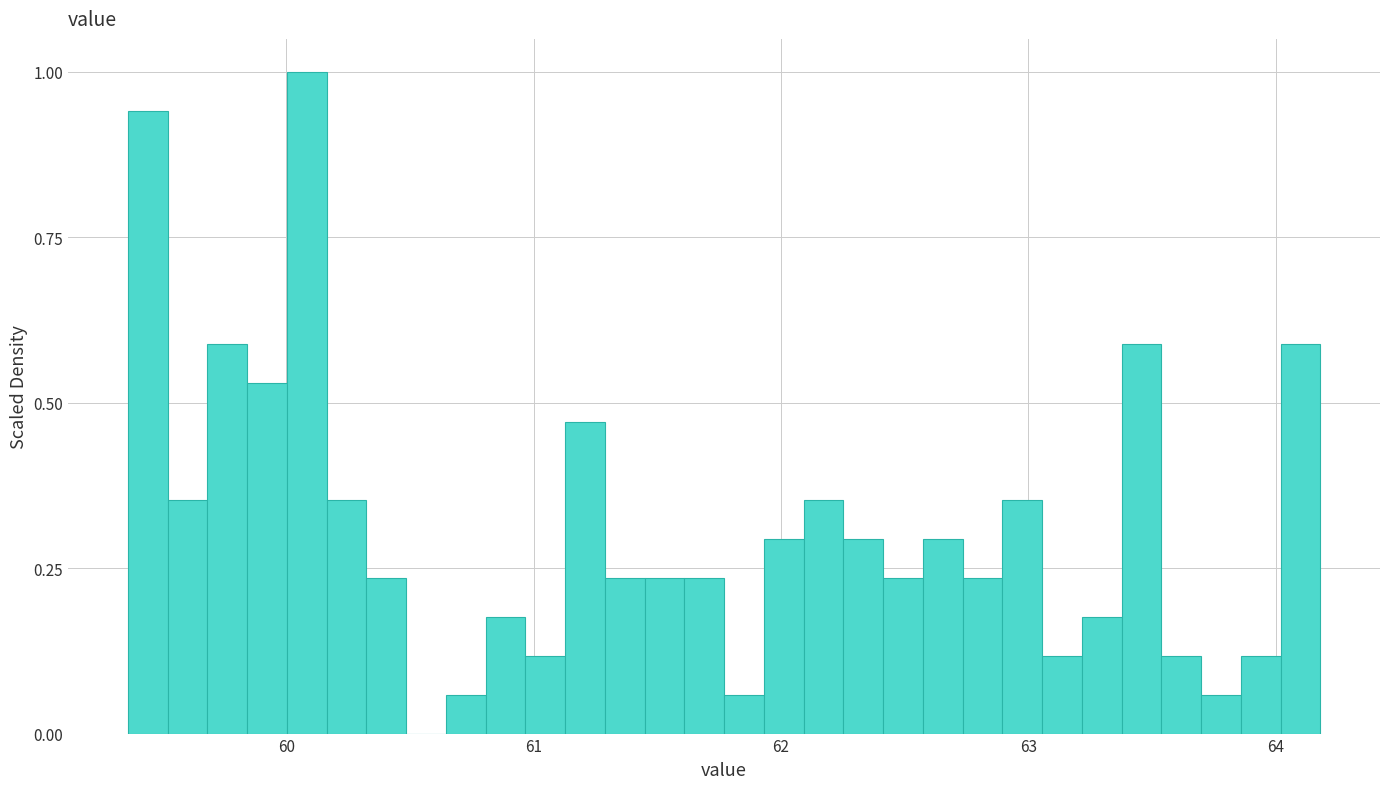

Read against the x-axis, roughly where is the centre of the tallest bar?

60.1